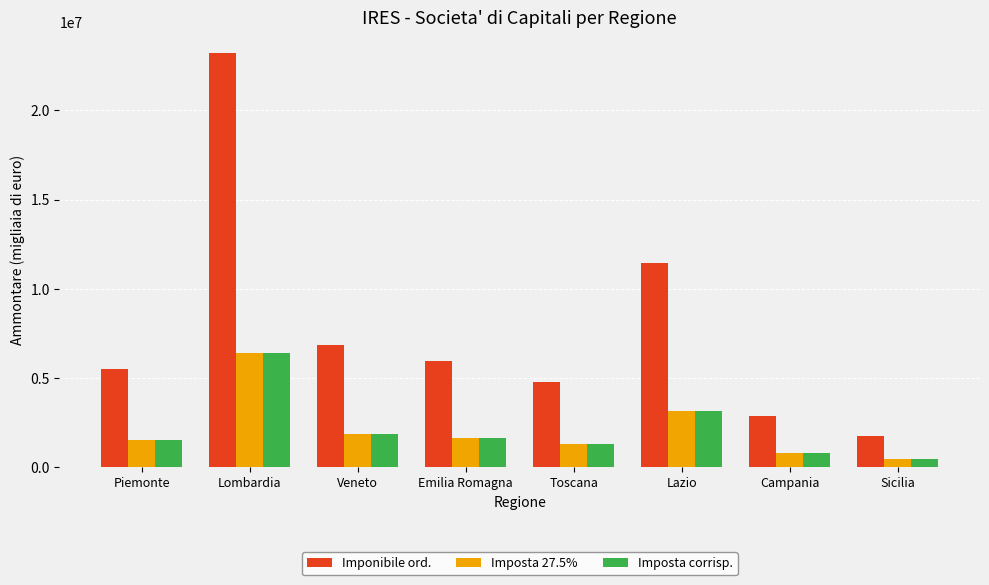

At which category is the sum across all series the highest?

Lombardia